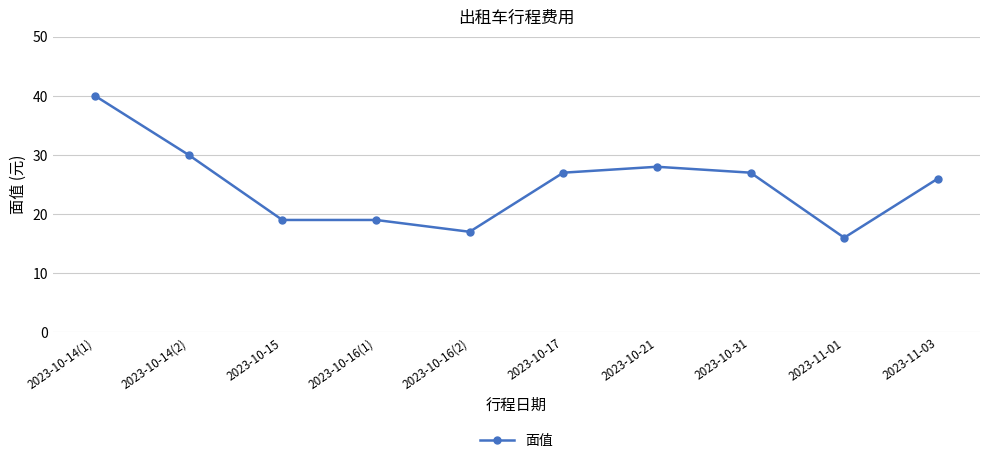

At which label does the data first exceed 27?

2023-10-14(1)